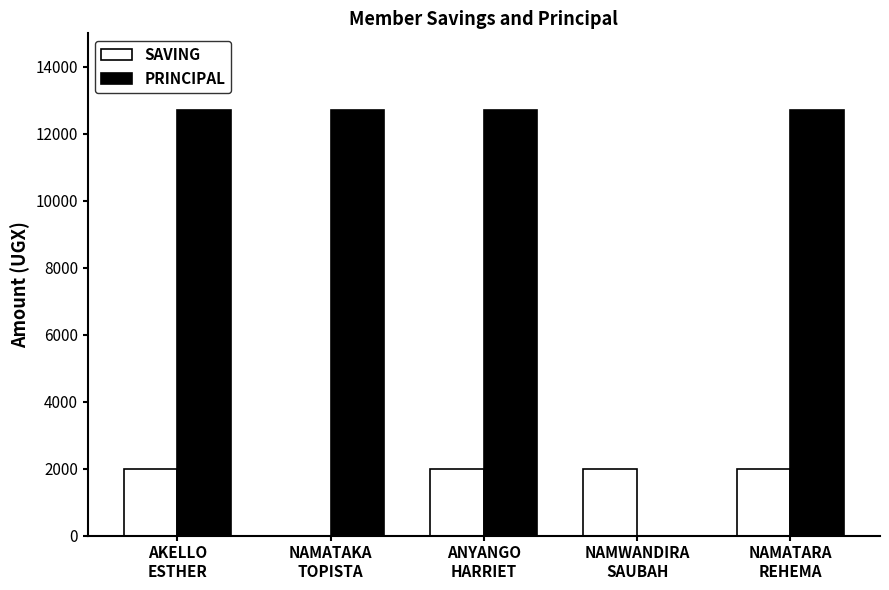

Which series changed the most between ANYANGO
HARRIET and NAMWANDIRA
SAUBAH?

PRINCIPAL